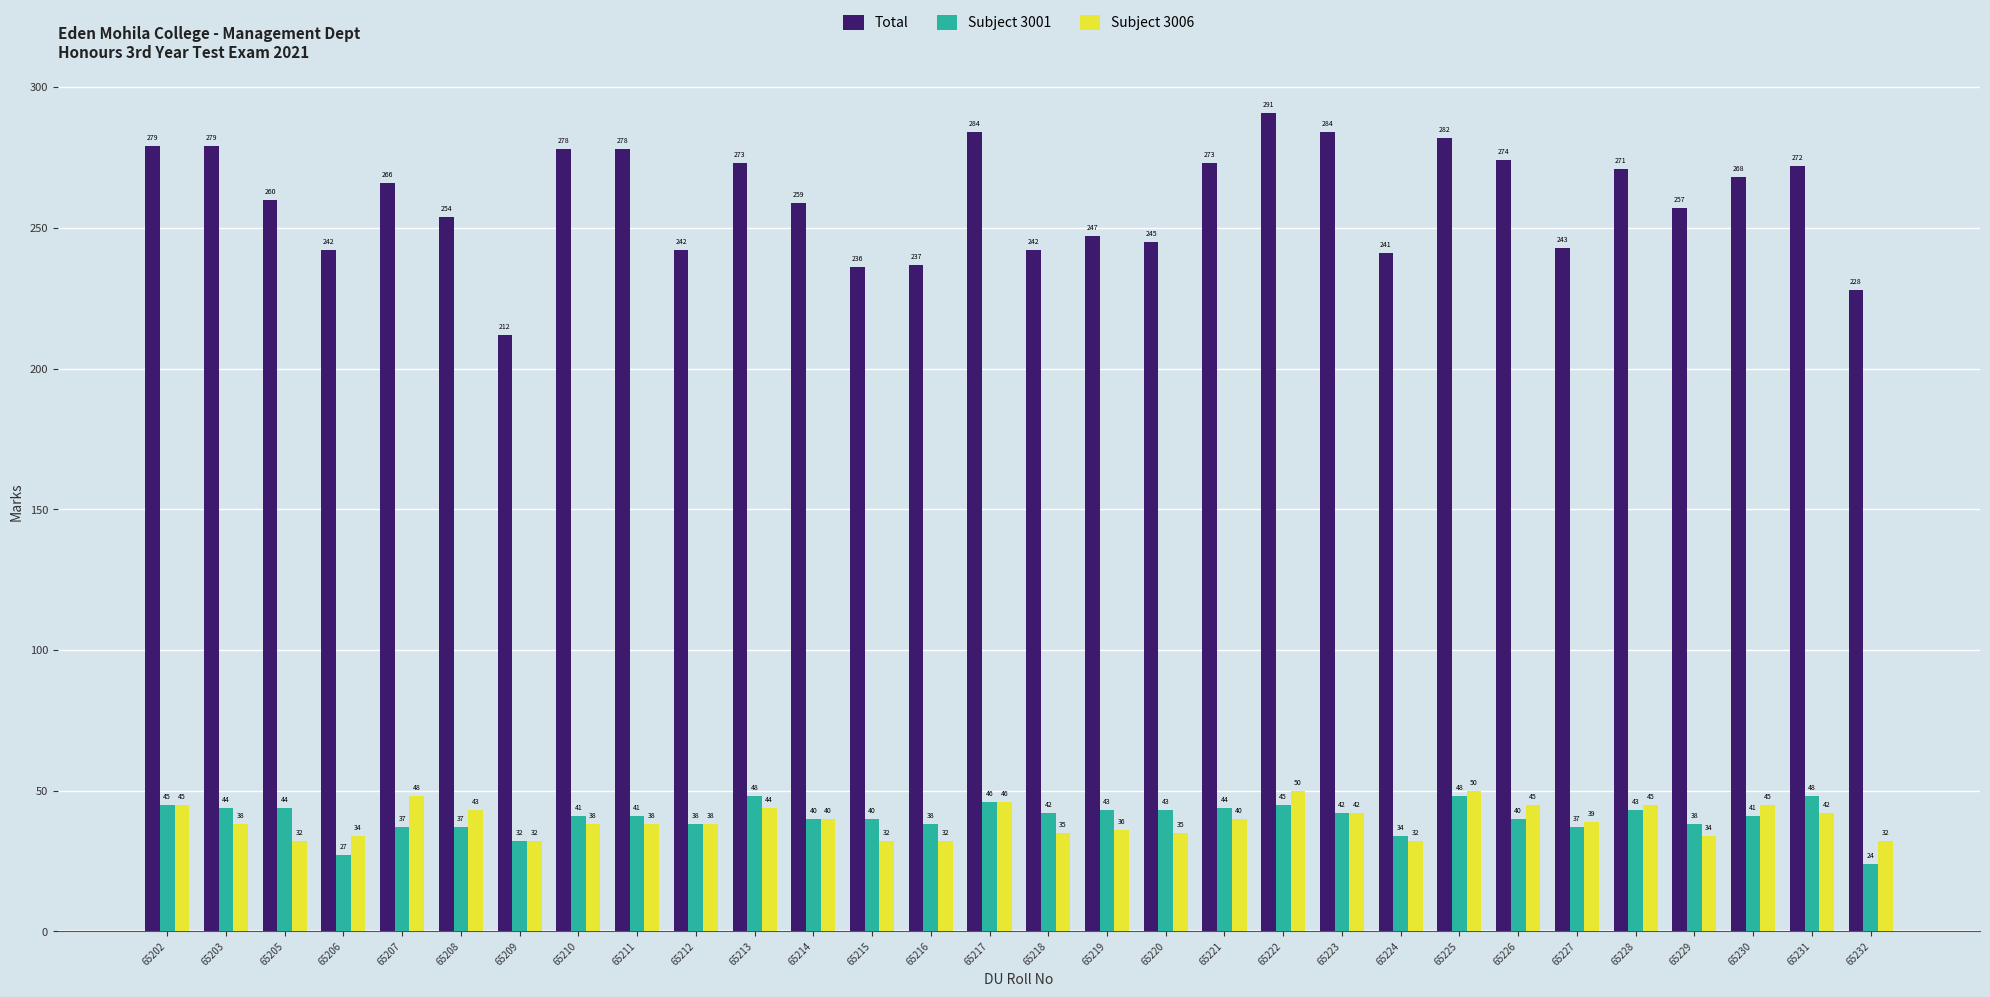

What are all the series names shown in the legend?

Total, Subject 3001, Subject 3006